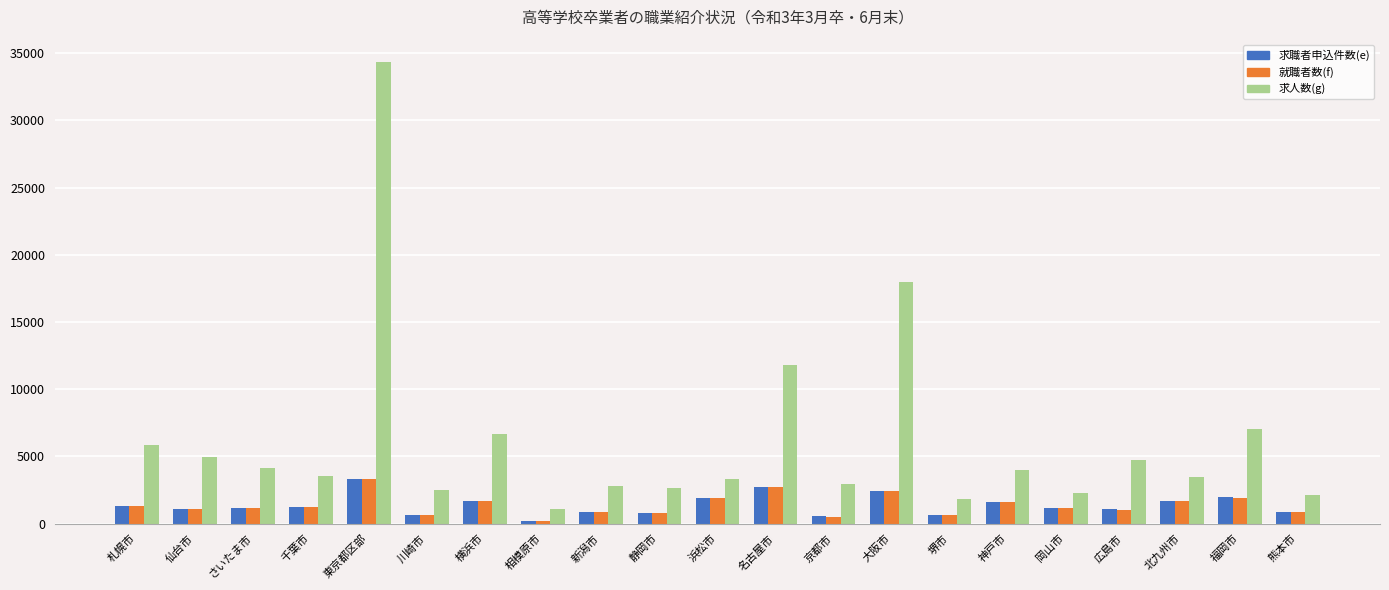

What is the label of the 10th bar from the right?

名古屋市